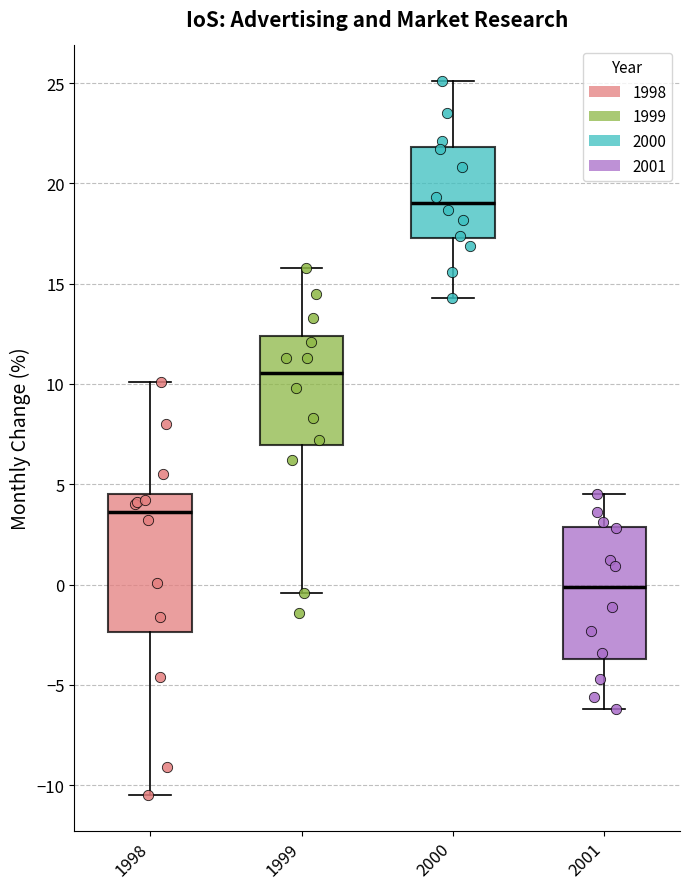

Which box has the lowest median line?

2001